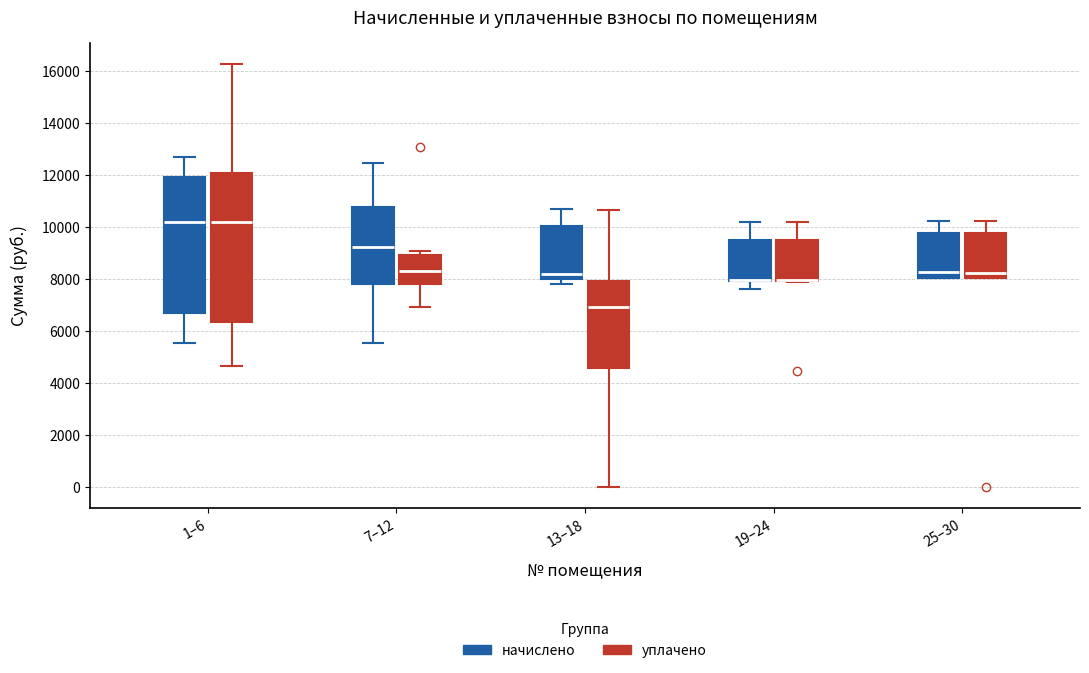

Reading left to right, transcribe this box plot: for each box, give where its median line is, the range the box spans, and where its two whiskers end, as read against the y-axis. The values are not printed on the chart, so give them approximately, as read against the axis.

1–6 (начислено): median 10200, box 6600 to 12000, whiskers 5600 to 12800
1–6 (уплачено): median 10200, box 6400 to 12000, whiskers 4600 to 16200
7–12 (начислено): median 9200, box 7800 to 10800, whiskers 5600 to 12400
7–12 (уплачено): median 8200, box 7800 to 9000, whiskers 7000 to 9000 (just above the box's upper edge)
13–18 (начислено): median 8200, box 8000 to 10000, whiskers 7800 to 10600
13–18 (уплачено): median 7000, box 4600 to 8000, whiskers 0 to 10600
19–24 (начислено): median 8000 (drawn on the box's lower edge), box 8000 to 9400, whiskers 7600 to 10200
19–24 (уплачено): median 8000 (drawn on the box's lower edge), box 8000 to 9400, whiskers 7800 to 10200
25–30 (начислено): median 8200, box 8000 to 9800, whiskers 8000 to 10200
25–30 (уплачено): median 8200, box 8000 to 9800, whiskers 8000 to 10200